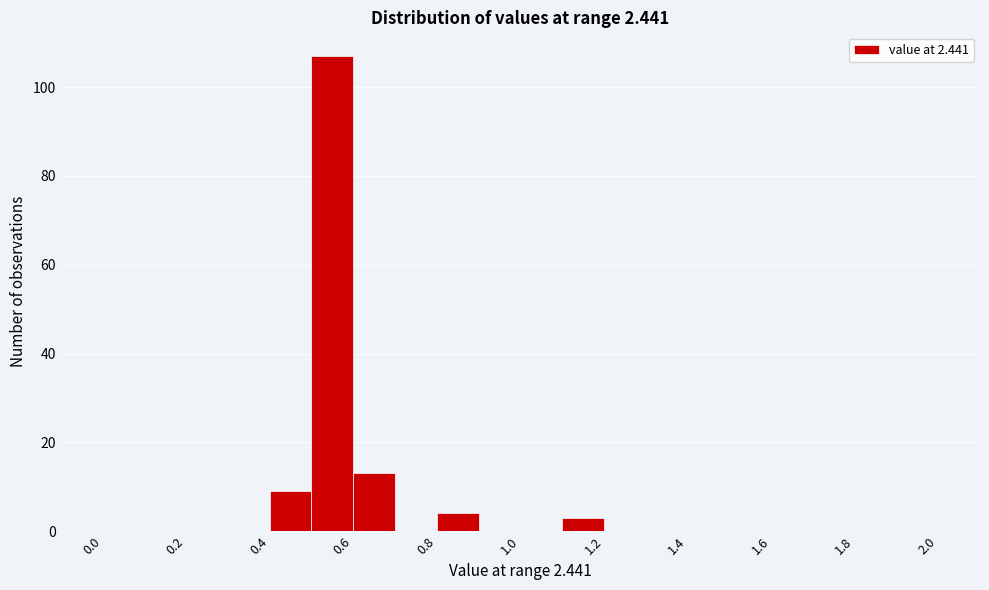

Reading left to right, transcribe this chart: for each bar, give the range it covers on the x-axis and its height. The values are not printed on the chart, so give them approximately, as read against the axis.

0.0 to 0.1: 0
0.1 to 0.2: 0
0.2 to 0.3: 0
0.3 to 0.4: 0
0.4 to 0.5: 10
0.5 to 0.6: 108
0.6 to 0.7: 14
0.7 to 0.8: 0
0.8 to 0.9: 4
0.9 to 1.0: 0
1.0 to 1.1: 0
1.1 to 1.2: 4
1.2 to 1.3: 0
1.3 to 1.4: 0
1.4 to 1.5: 0
1.5 to 1.6: 0
1.6 to 1.7: 0
1.7 to 1.8: 0
1.8 to 1.9: 0
1.9 to 2.0: 0